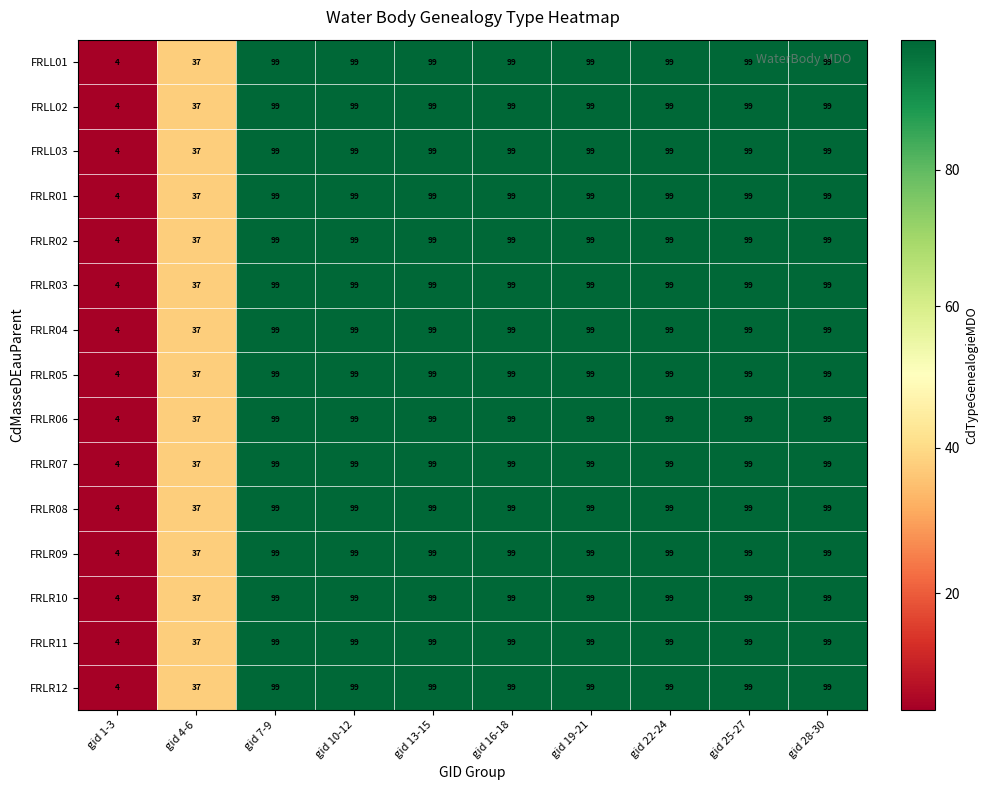

Is it true that FRLR04 equals 99 at gid 25-27?

True